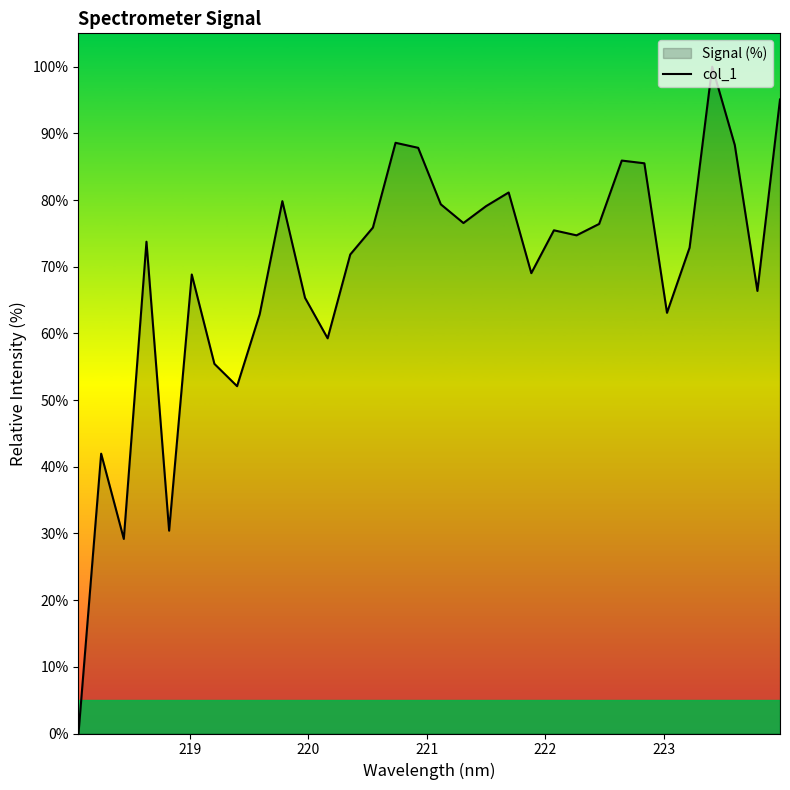

What is the difference between the maximum and minimum values?

100.0